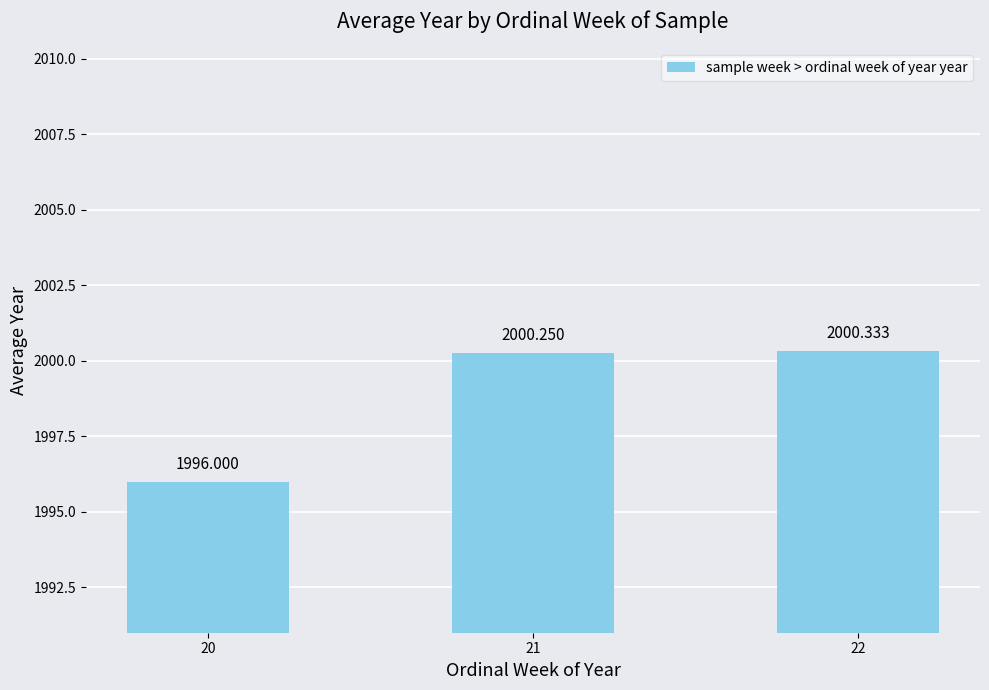

Where does the data first go above 2000?

21